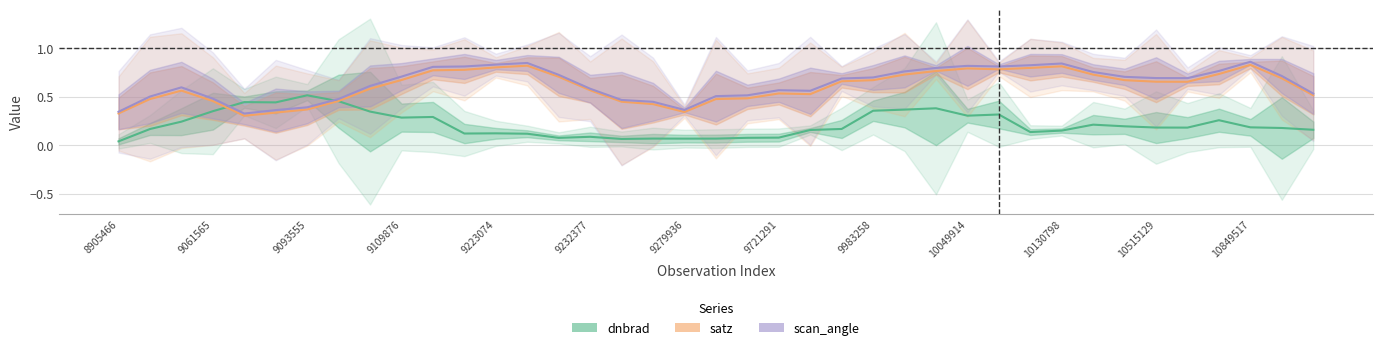

Which label corresponds to the smallest value in the chart?

8905466